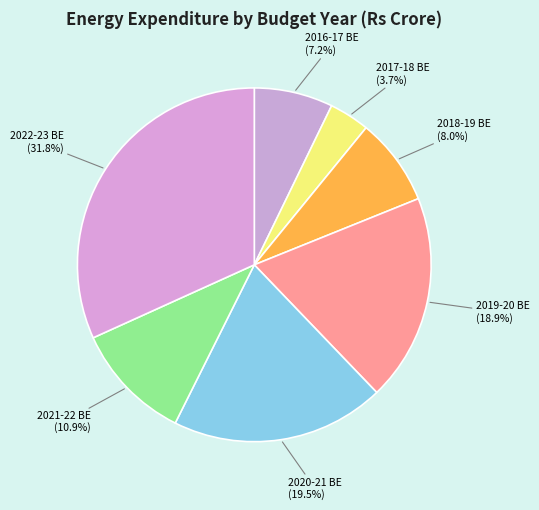

Does any single category account for the majority?

No